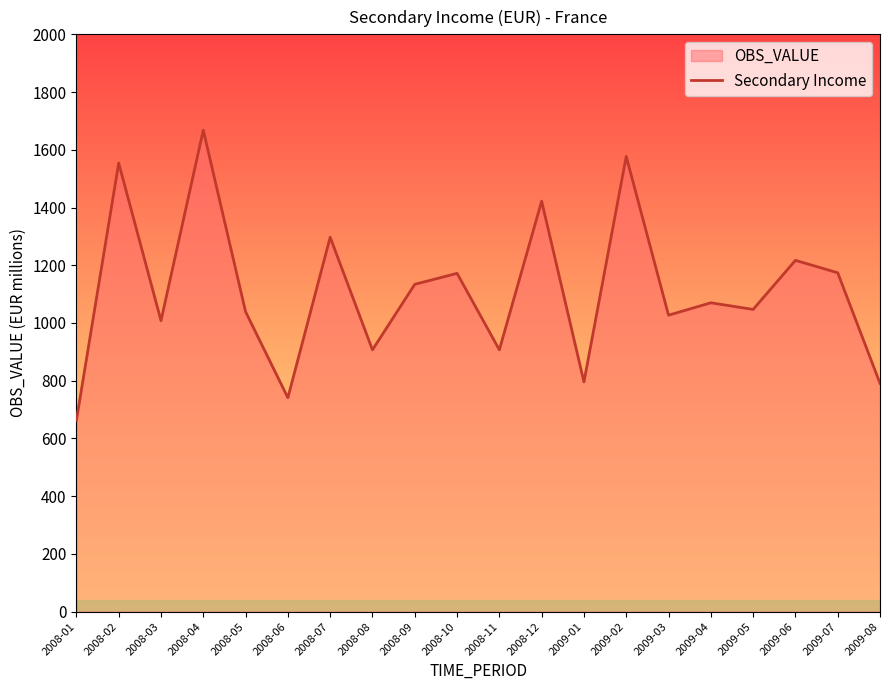

What is the maximum value shown in the chart?

1668